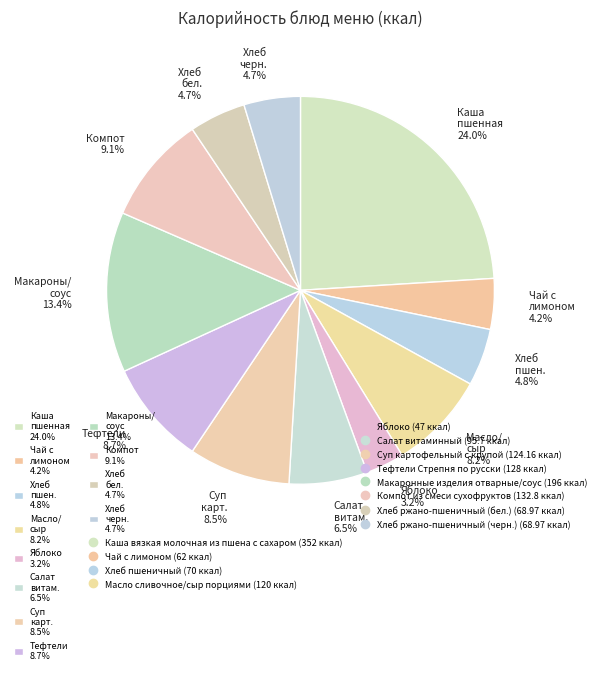

What is the largest slice in the pie chart?

Каша пшенная 24.0%